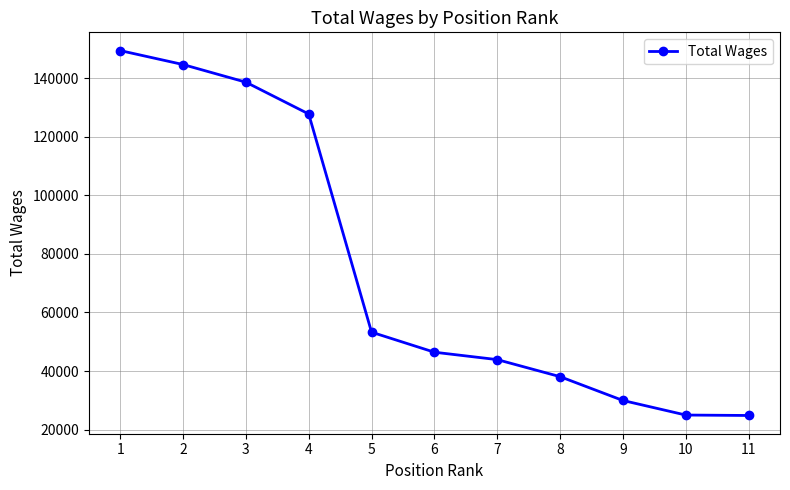

What is the difference between the second highest and minimum values?

119748